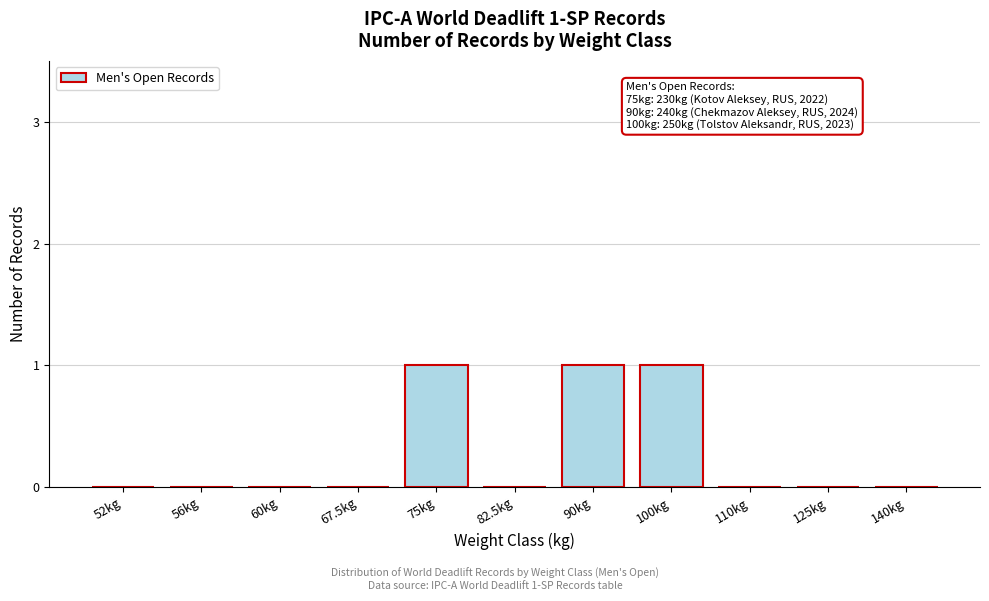

Reading left to right, what are all the values shown in this chart?

52kg=0	56kg=0	60kg=0	67.5kg=0	75kg=1	82.5kg=0	90kg=1	100kg=1	110kg=0	125kg=0	140kg=0